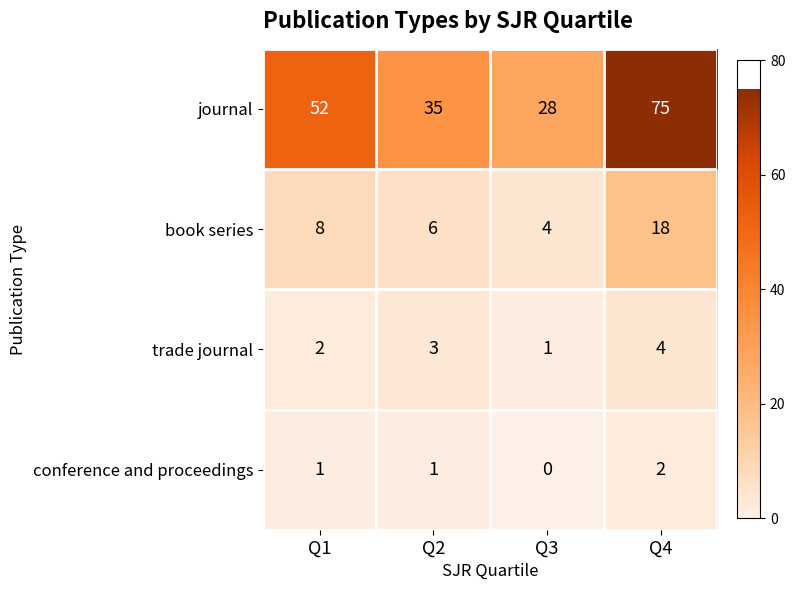

How many categories are shown in the chart?

4